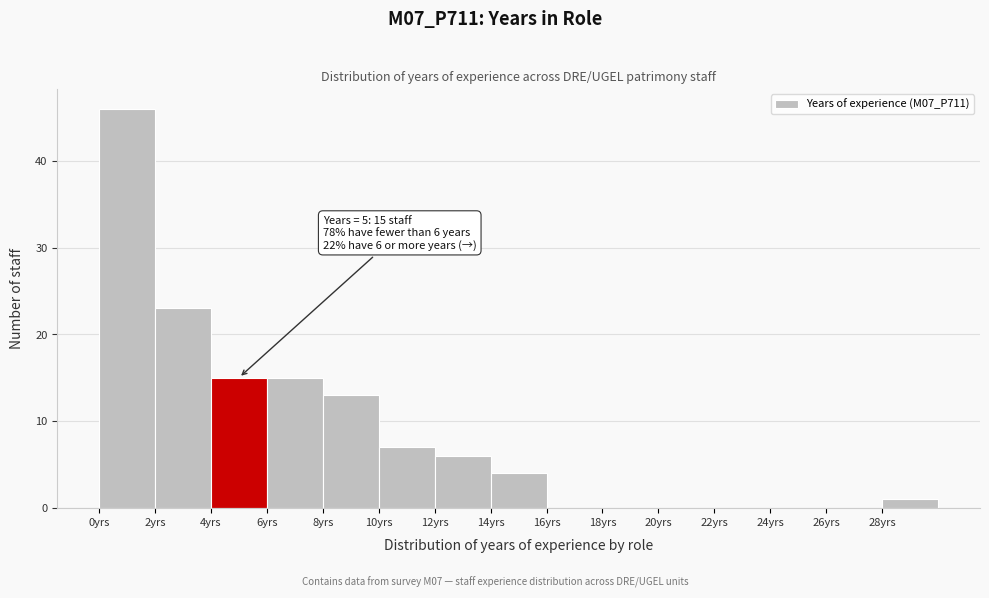

Over which range of the x-axis is the bar tallest?

0 to 2